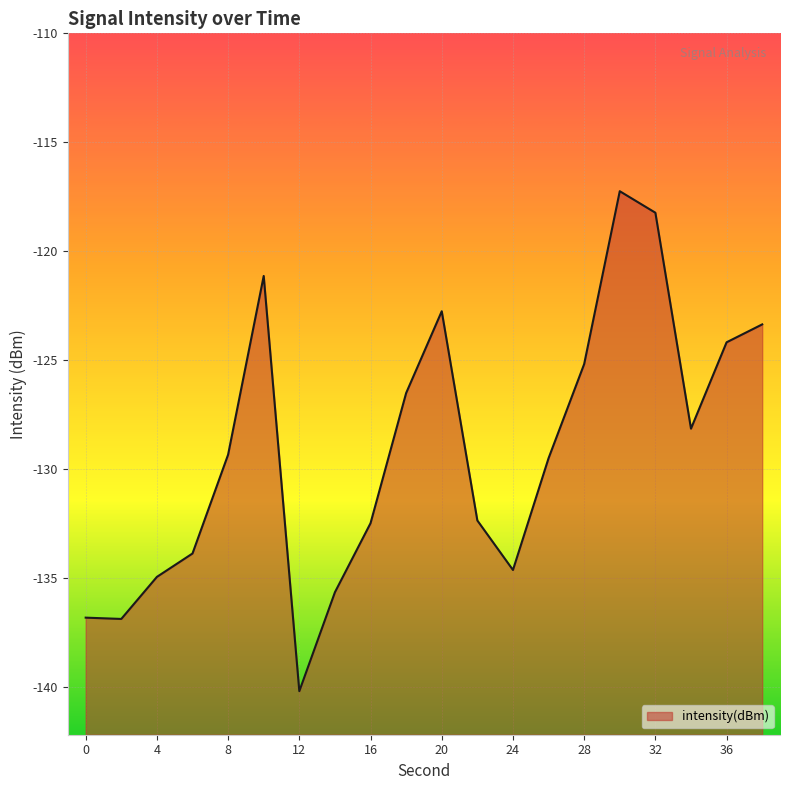

What is the difference between the second highest and second lowest values?

18.6